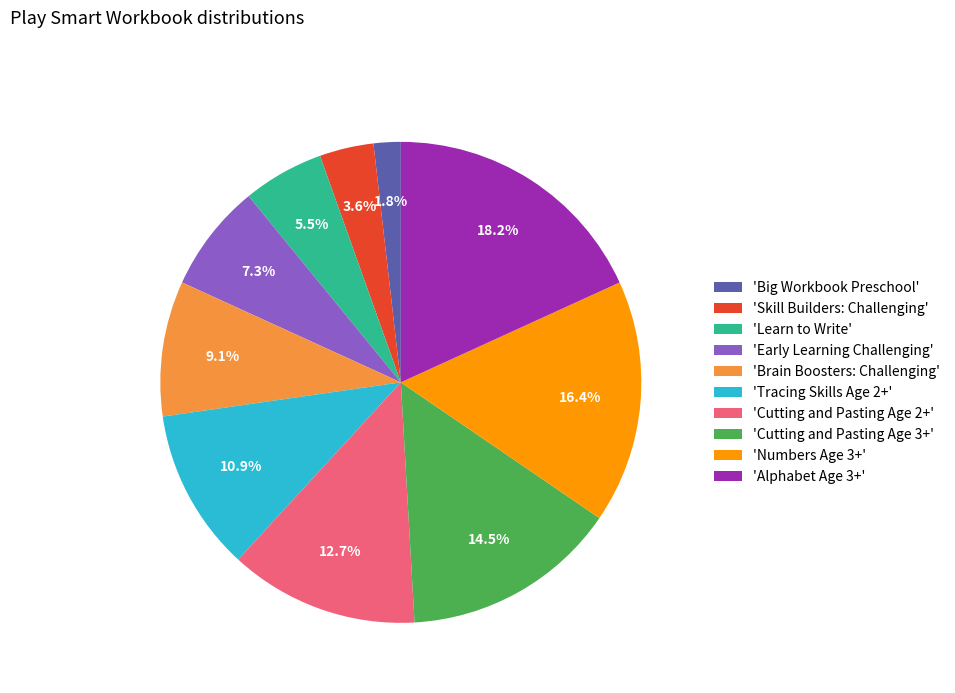

How many segments does this pie chart have?

10